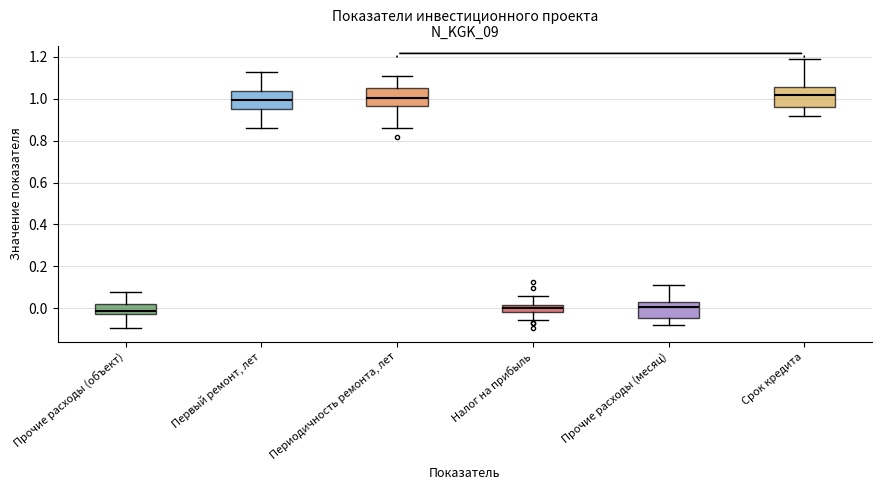

Reading left to right, transcribe this box plot: for each box, give where its median line is, the range the box spans, and where its two whiskers end, as read against the y-axis. The values are not printed on the chart, so give them approximately, as read against the axis.

Прочие расходы (объект): median -0.02 (inside the box), box -0.02 to 0.02, whiskers -0.10 to 0.08
Первый ремонт, лет: median 1.00, box 0.96 to 1.04, whiskers 0.86 to 1.12
Периодичность ремонта, лет: median 1.00, box 0.96 to 1.06, whiskers 0.86 to 1.10
Налог на прибыль: median 0.00, box -0.02 to 0.02, whiskers -0.06 to 0.06
Прочие расходы (месяц): median 0.00, box -0.04 to 0.02, whiskers -0.08 to 0.10
Срок кредита: median 1.02, box 0.96 to 1.06, whiskers 0.92 to 1.20